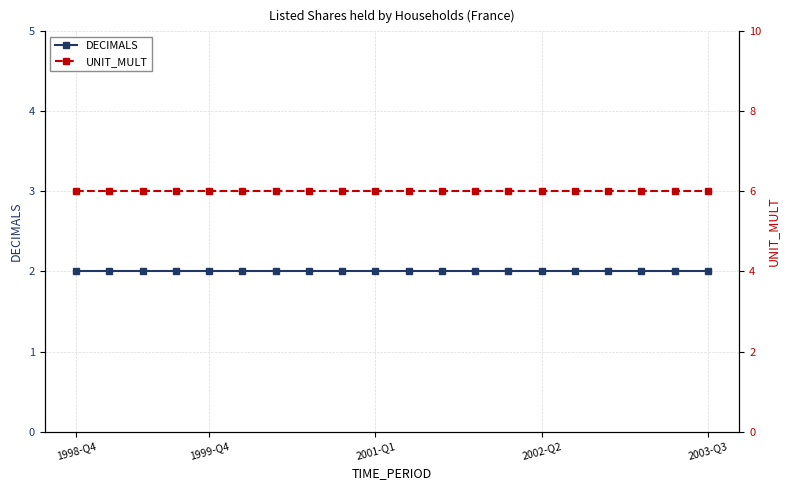

List the series in order of their peak value, lowest first.

DECIMALS, UNIT_MULT